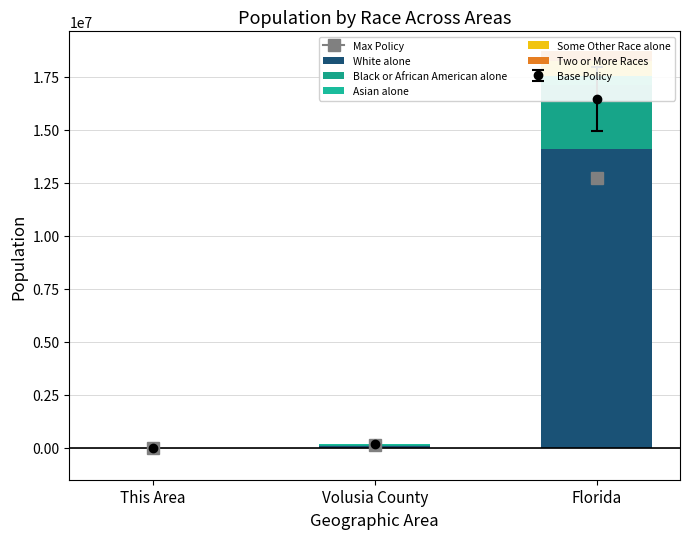

List the labels in order of Asian alone value, largest first.

Florida, Volusia County, This Area